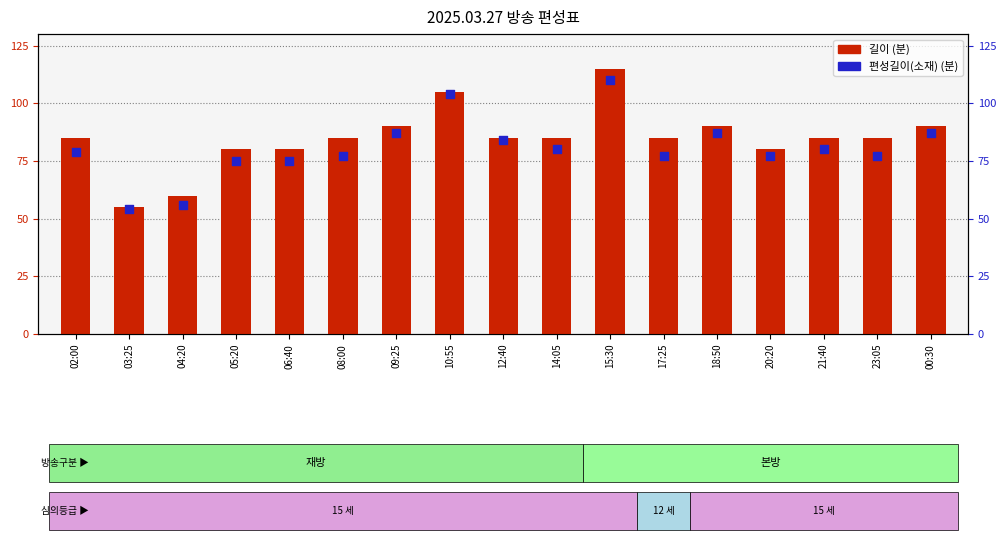

Which series has the largest total across all categories?

길이